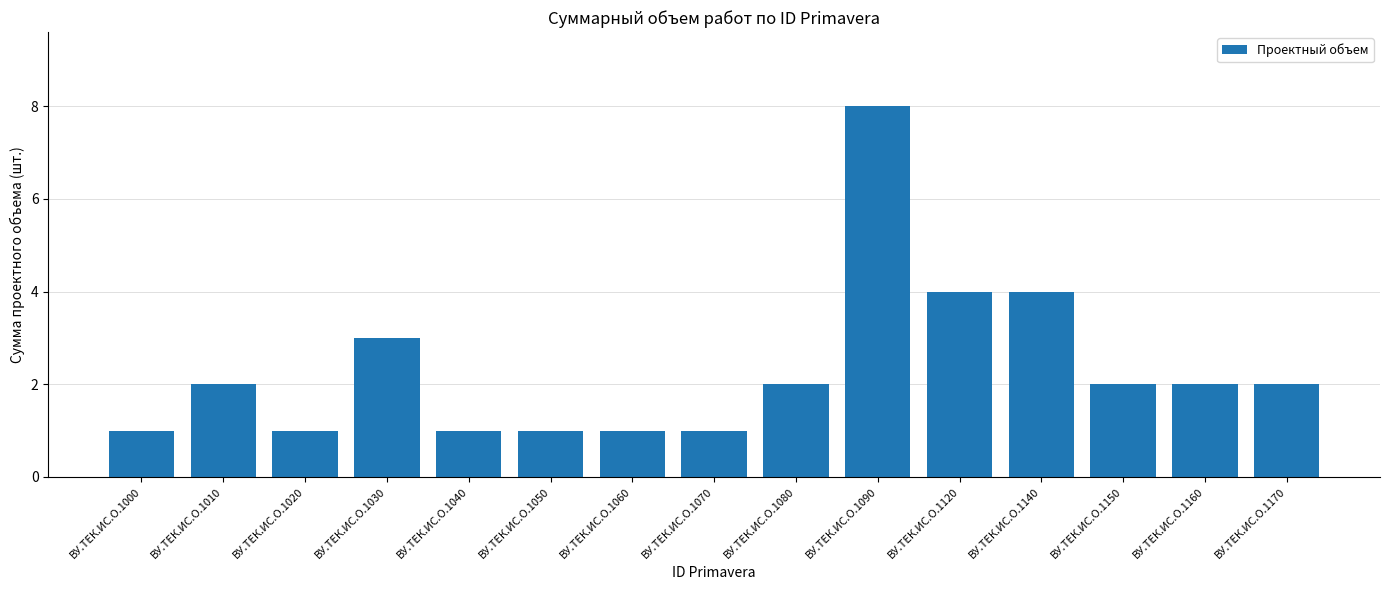

Approximately how many times larger is the value at ВУ.ТЕК.ИС.О.1050 compared to ВУ.ТЕК.ИС.О.1020?

1.0